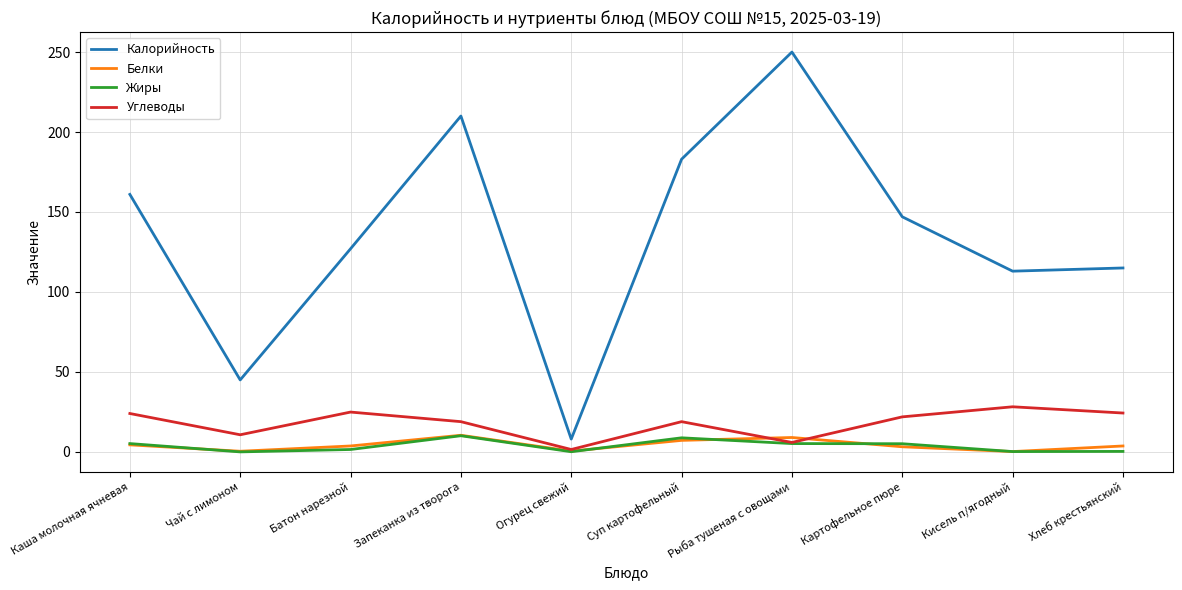

How many distinct data groups are displayed?

4